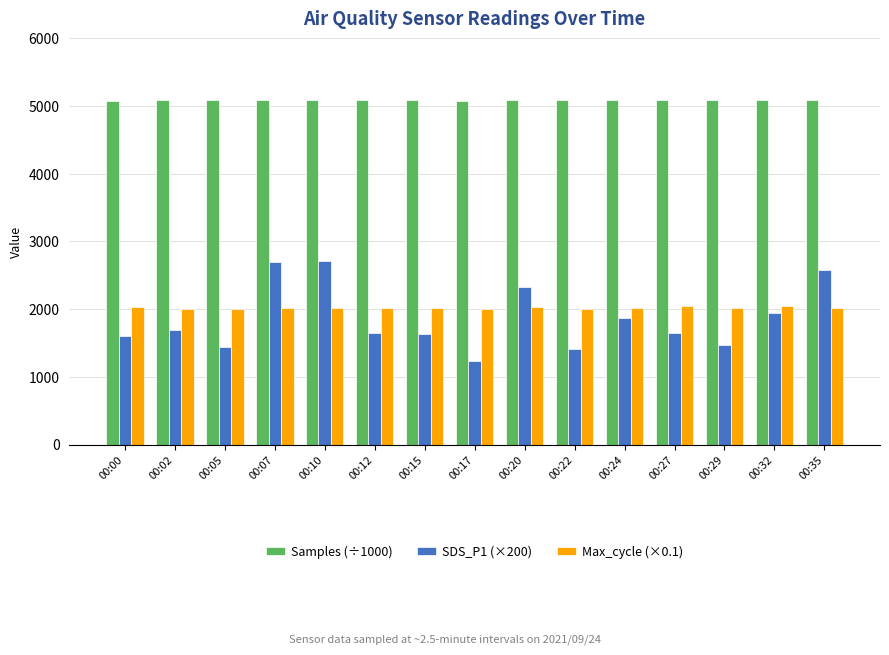

What is the difference between the maximum and minimum values in the Samples (÷1000) series?

20.0